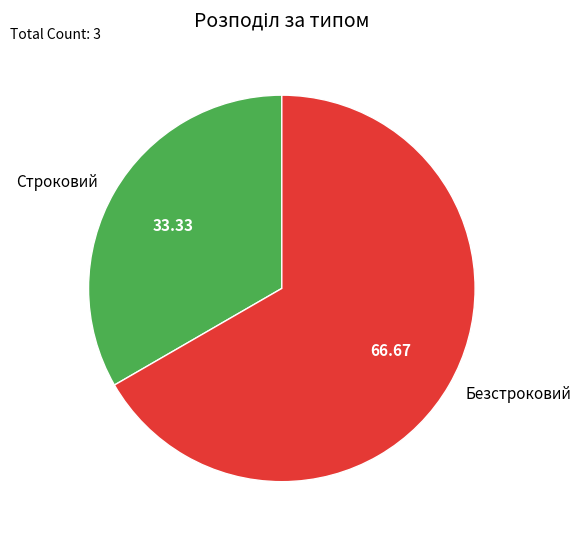

Which category has the biggest portion of the pie?

Безстроковий